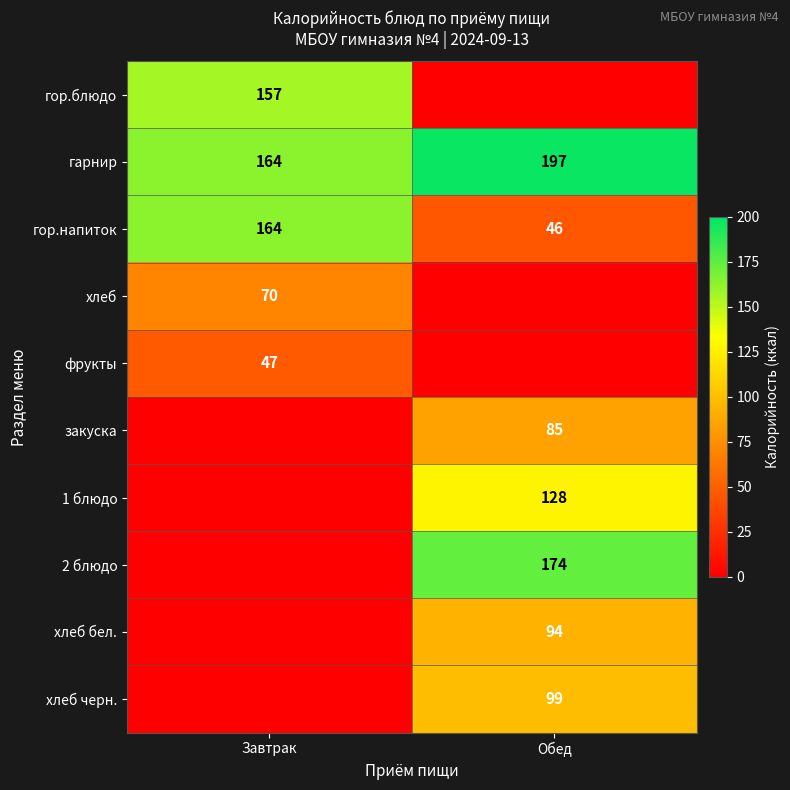

What is the sum of the гарнир values at Обед and Завтрак?

361